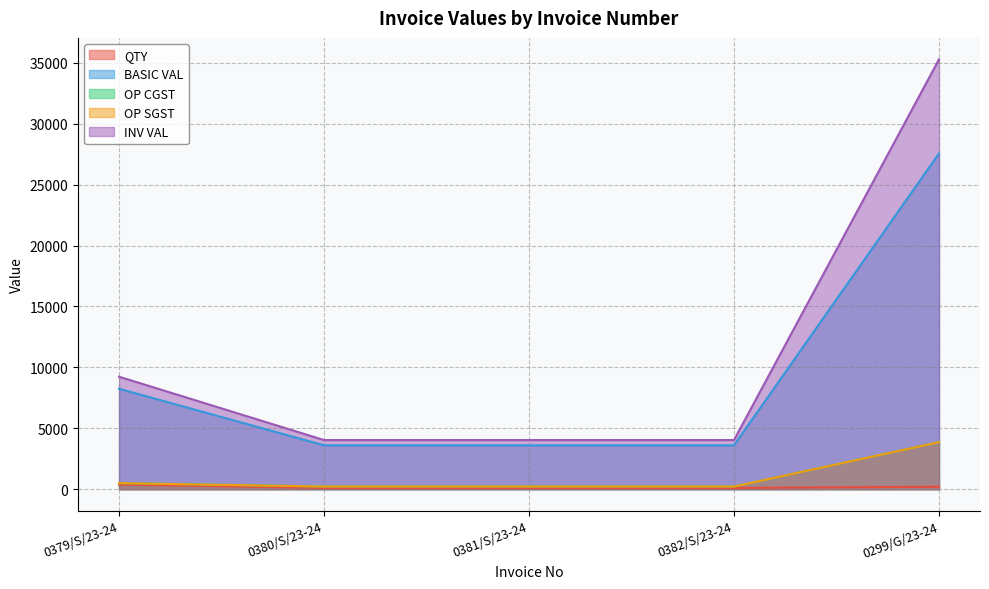

Reading right to left, list all the values displayed in this chart.

QTY: 0299/G/23-24=200.0	0382/S/23-24=100.0	0381/S/23-24=100.0	0380/S/23-24=100.0	0379/S/23-24=379.0
BASIC VAL: 0299/G/23-24=27562.0	0382/S/23-24=3600.0	0381/S/23-24=3600.0	0380/S/23-24=3600.0	0379/S/23-24=8243.2
OP CGST: 0299/G/23-24=3858.7	0382/S/23-24=216.0	0381/S/23-24=216.0	0380/S/23-24=216.0	0379/S/23-24=494.6
OP SGST: 0299/G/23-24=3858.7	0382/S/23-24=216.0	0381/S/23-24=216.0	0380/S/23-24=216.0	0379/S/23-24=494.6
INV VAL: 0299/G/23-24=35279.4	0382/S/23-24=4032.0	0381/S/23-24=4032.0	0380/S/23-24=4032.0	0379/S/23-24=9232.5